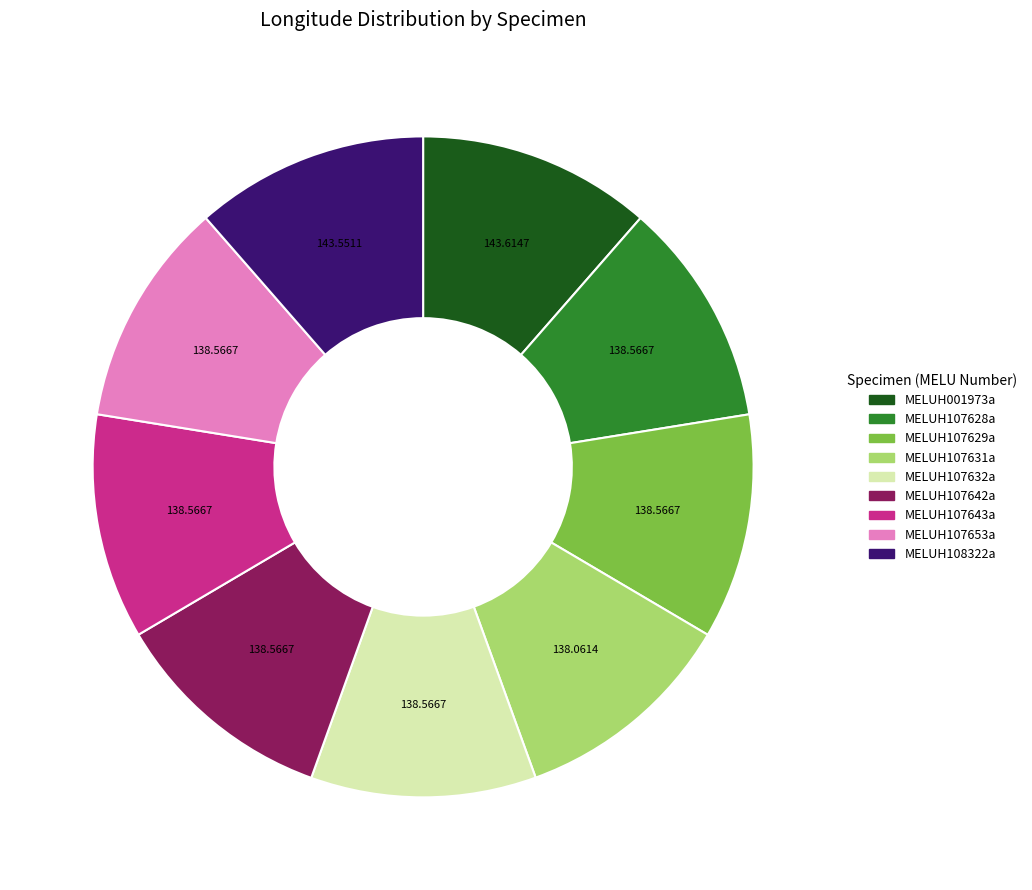

Approximately how many times larger is the value at MELUH107631a compared to MELUH107628a?

1.0